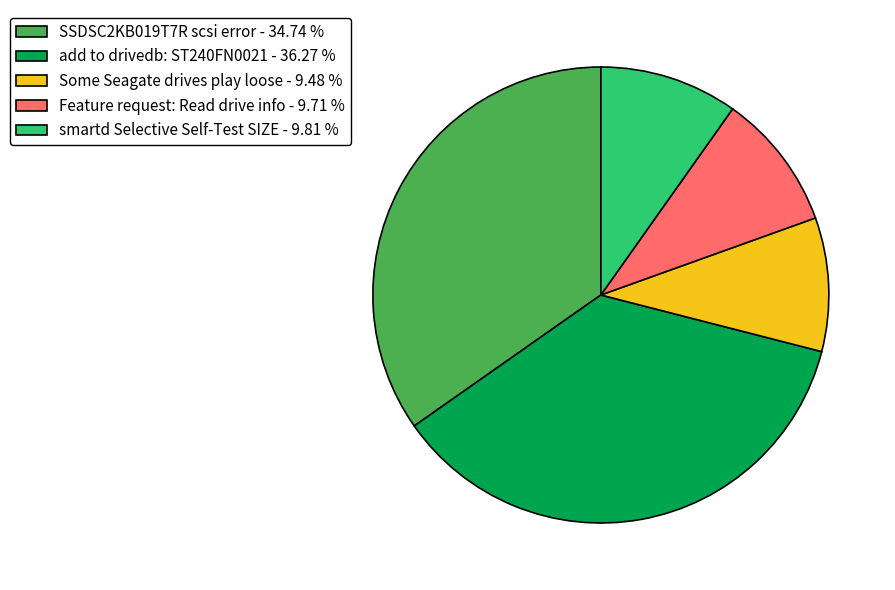

What is the ratio of the value at Some Seagate drives play loose to the value at Feature request: Read drive info?

1.0